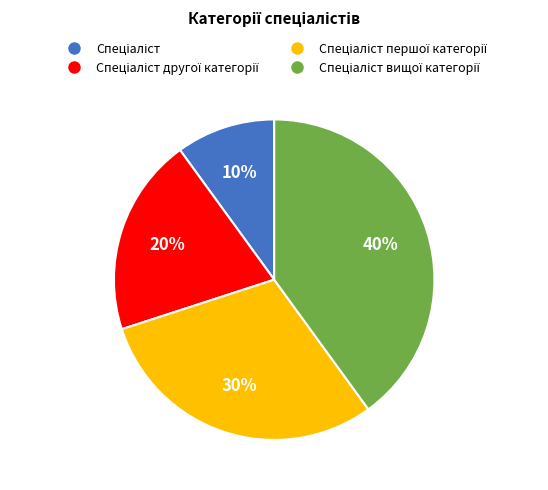

Is there a majority slice in this chart?

No